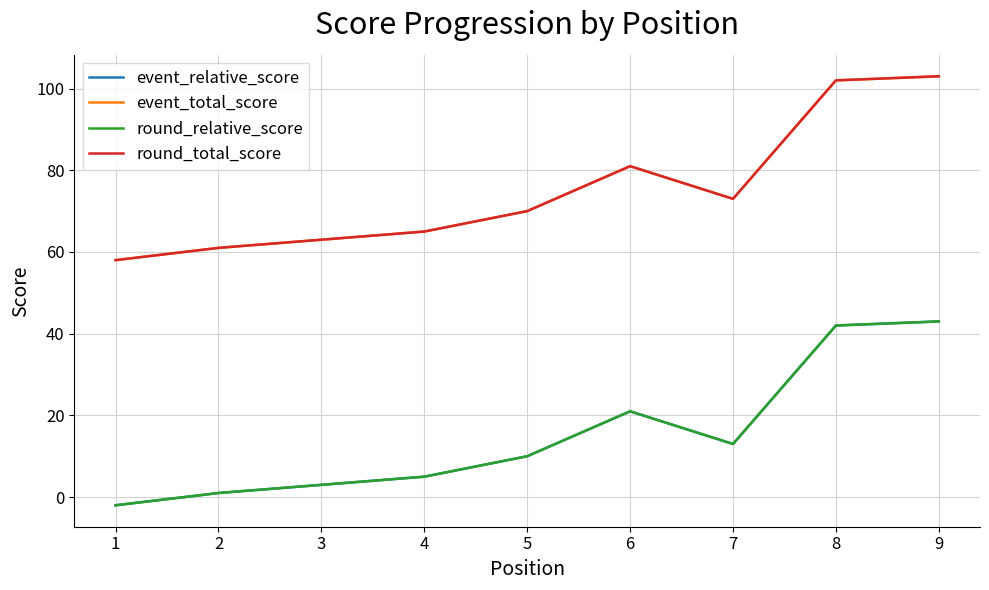

Is this an area chart (filled region under the line)?

No